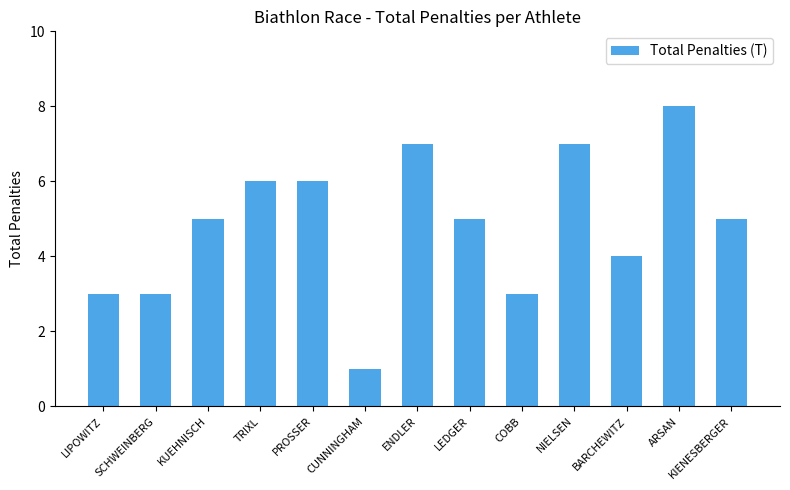

What is the difference between the maximum and minimum values?

7